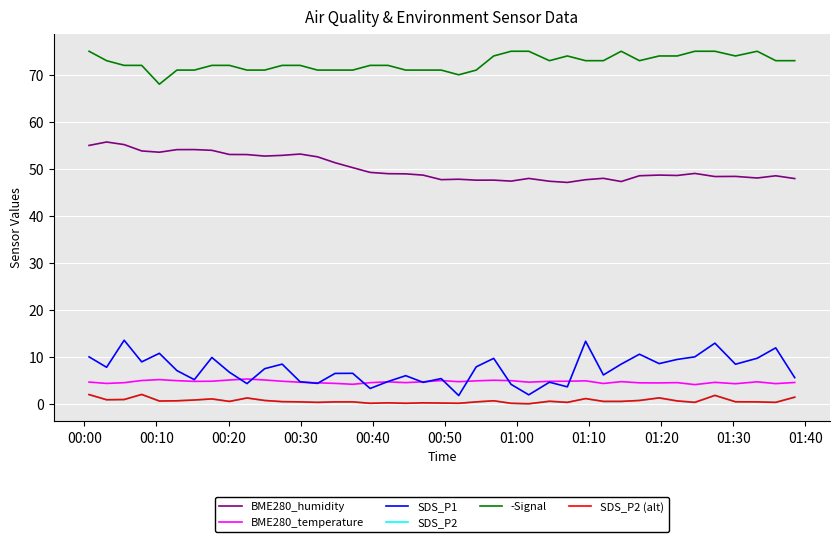

Is this an area chart (filled region under the line)?

No